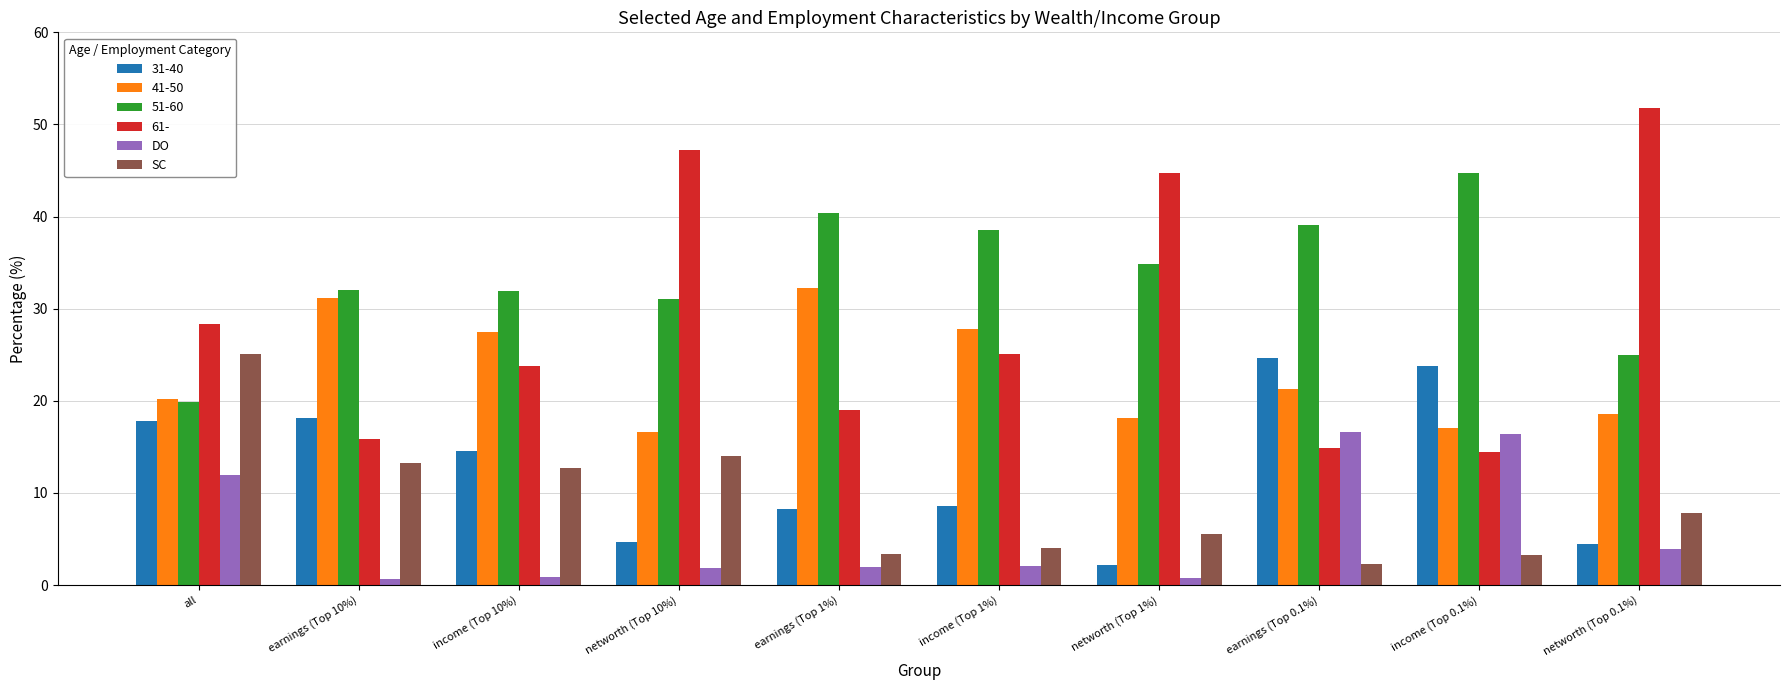

What is the maximum value for SC?

25.1